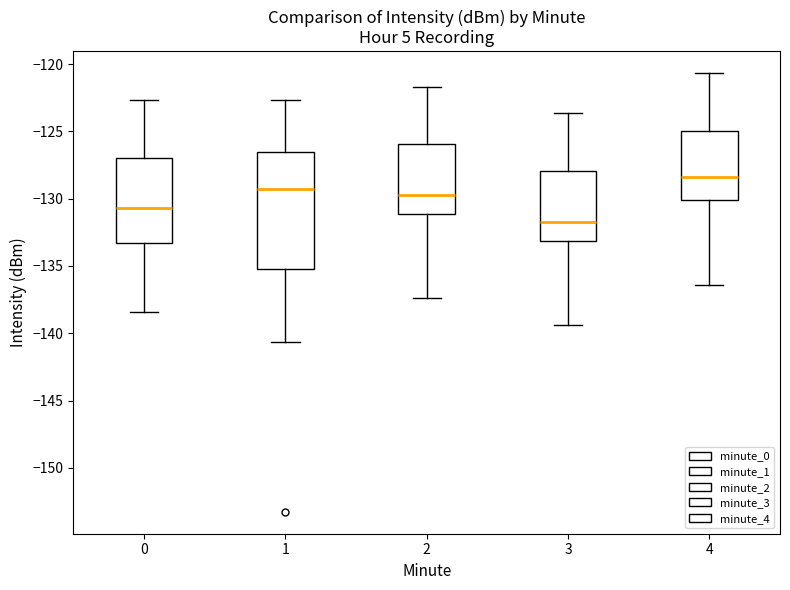

Where does the upper whisker of the box at x = 3 end on the y-axis? The values are not printed on the chart, so give them approximately, as read against the axis.

-123.5